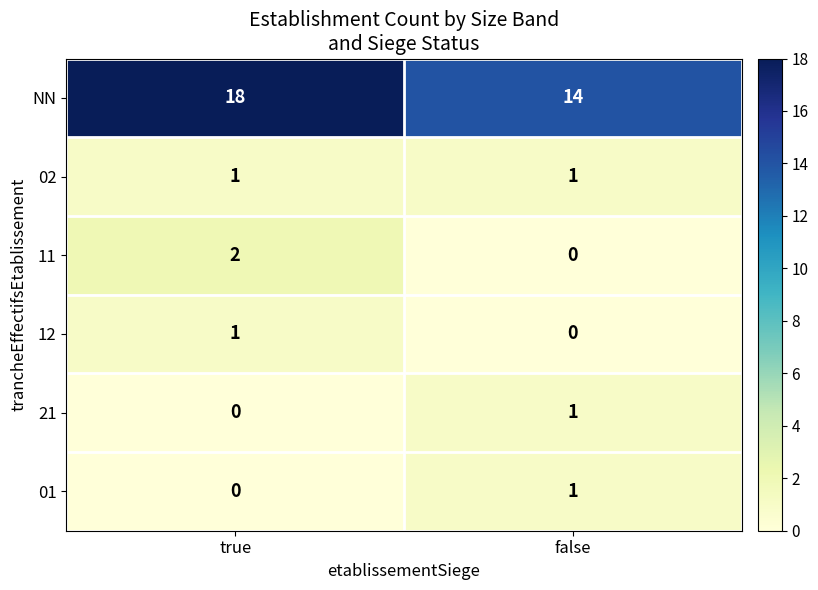

What is the difference between the NN values at false and true?

4